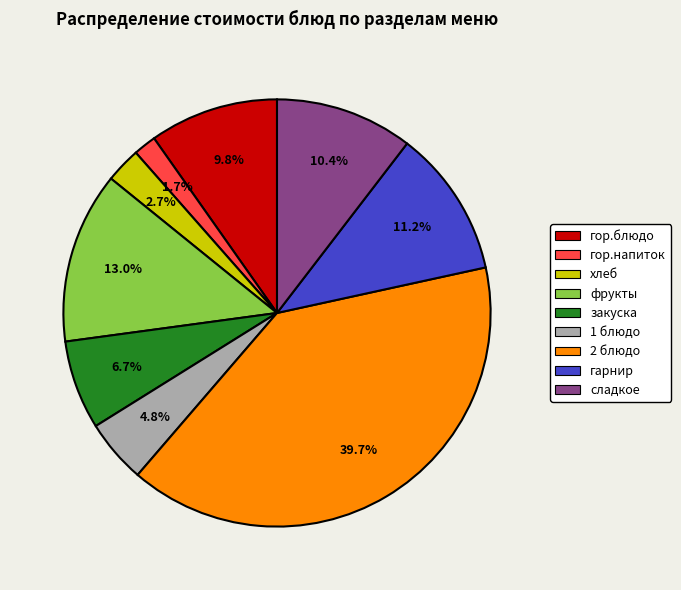

Is закуска the majority of the pie?

No